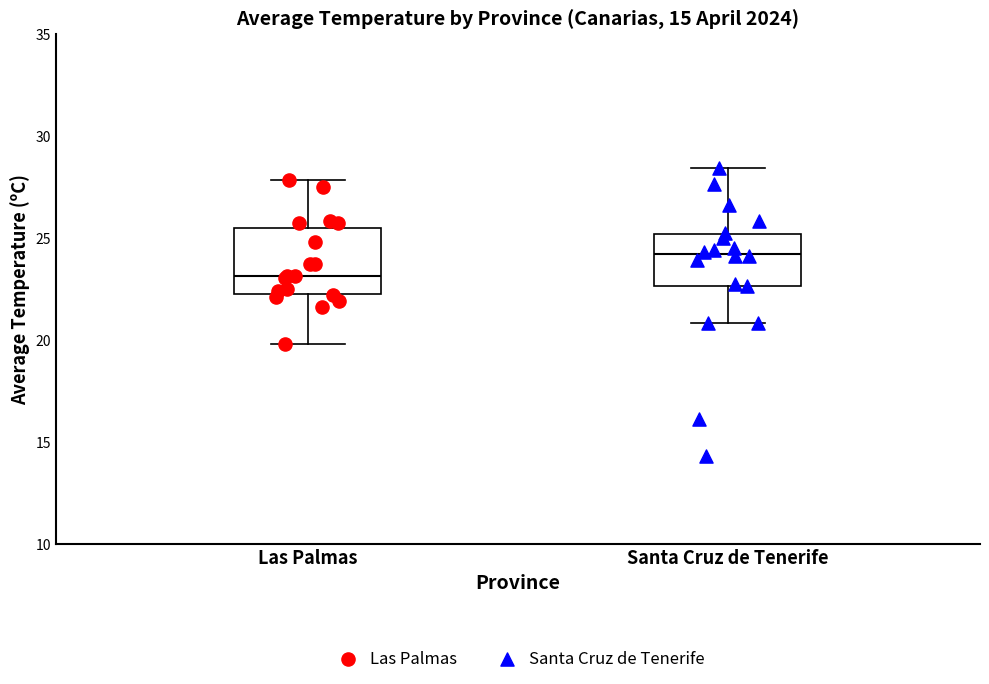

Which box is the tallest, from its lower edge to its upper edge?

Las Palmas